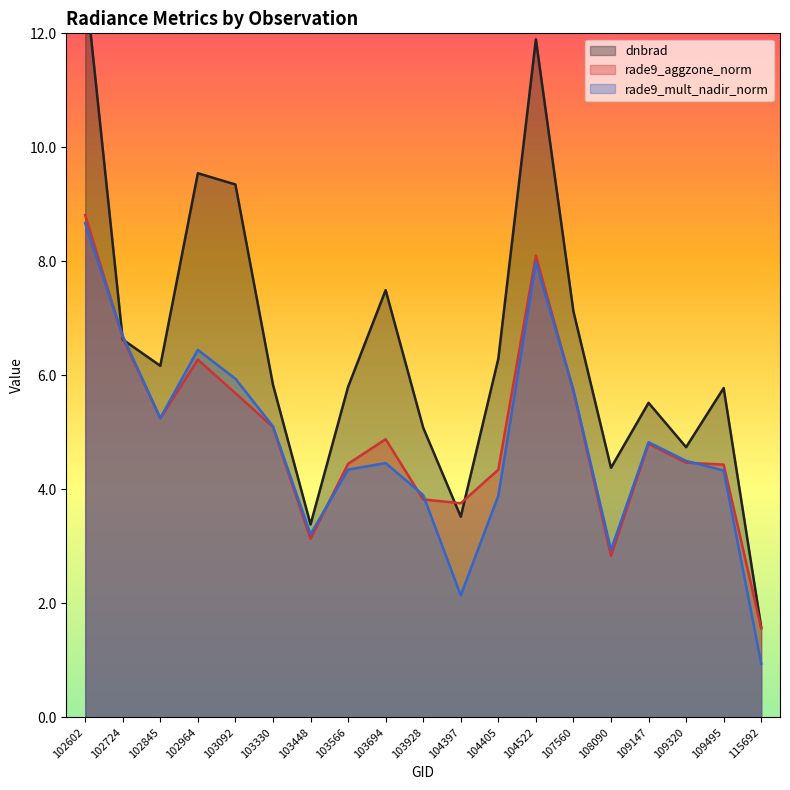

True or false: rade9_aggzone_norm and dnbrad intersect in this chart.

True